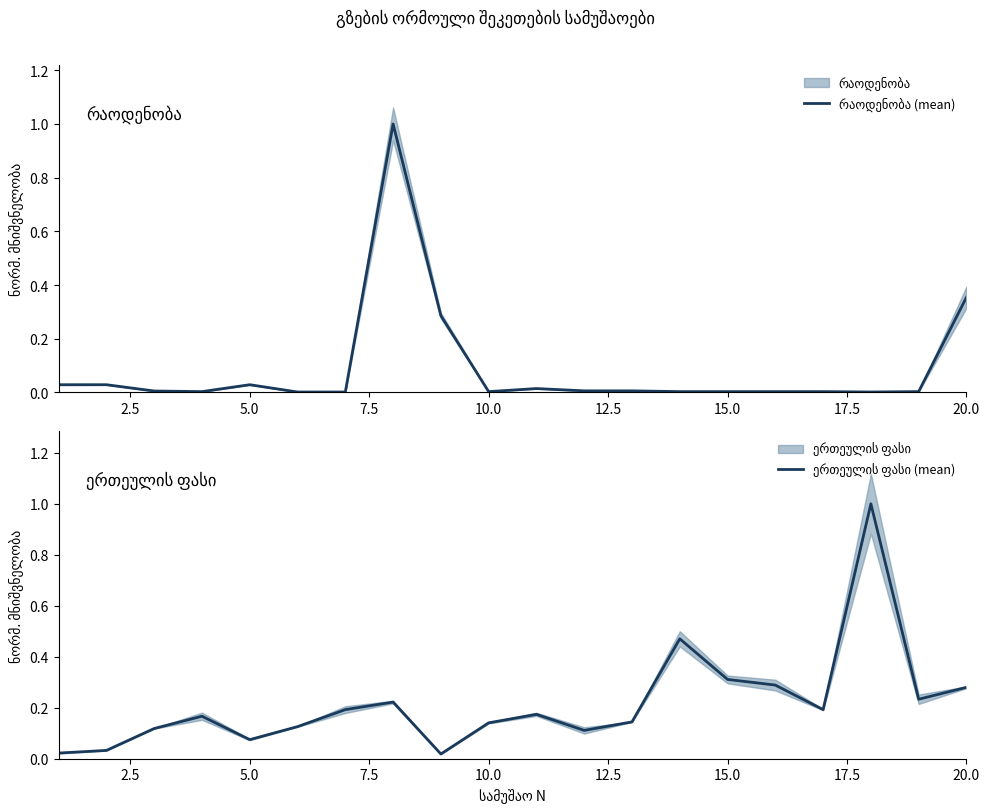

Does the chart display data point markers on the line(s)?

No